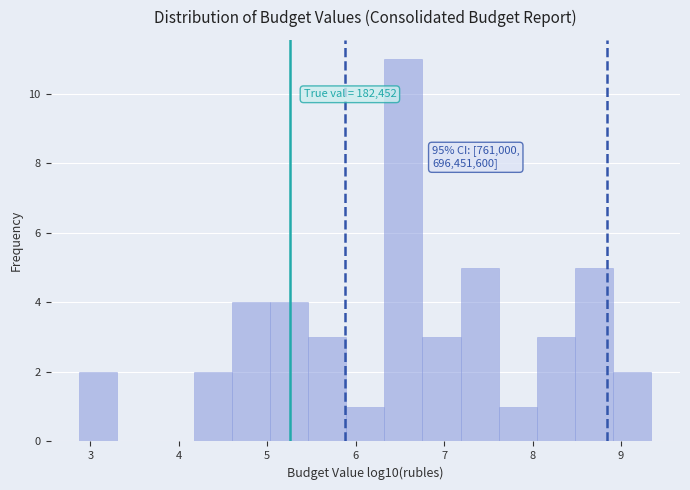

Over which range of the x-axis is the bar tallest?

6.3 to 6.8